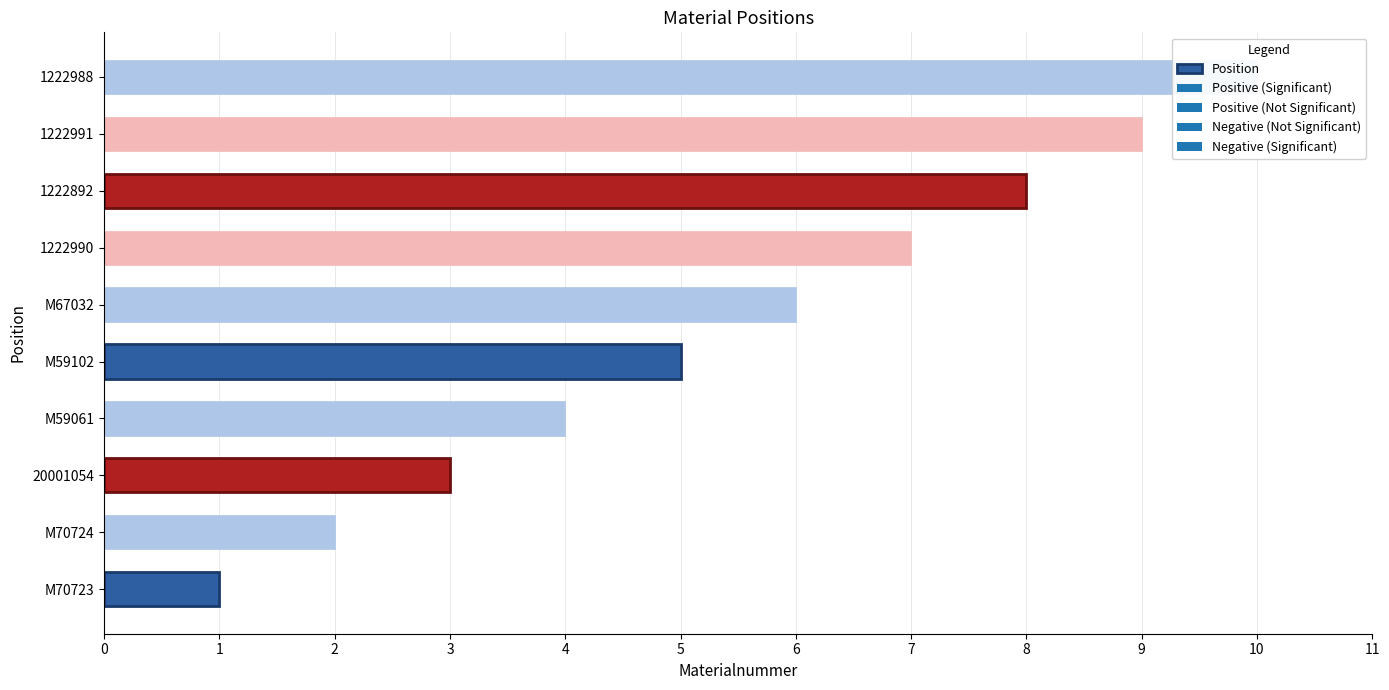

How many categories are shown in the chart?

10